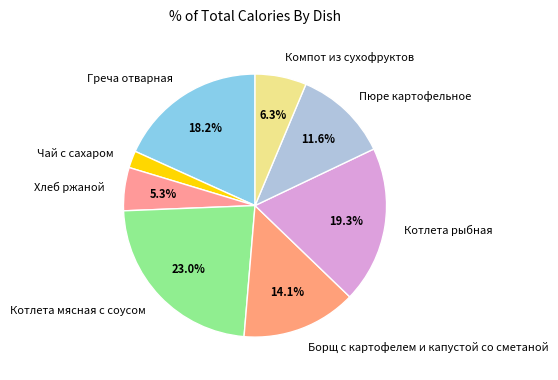

What is the ratio of the value at Греча отварная to the value at Компот из сухофруктов?

2.9